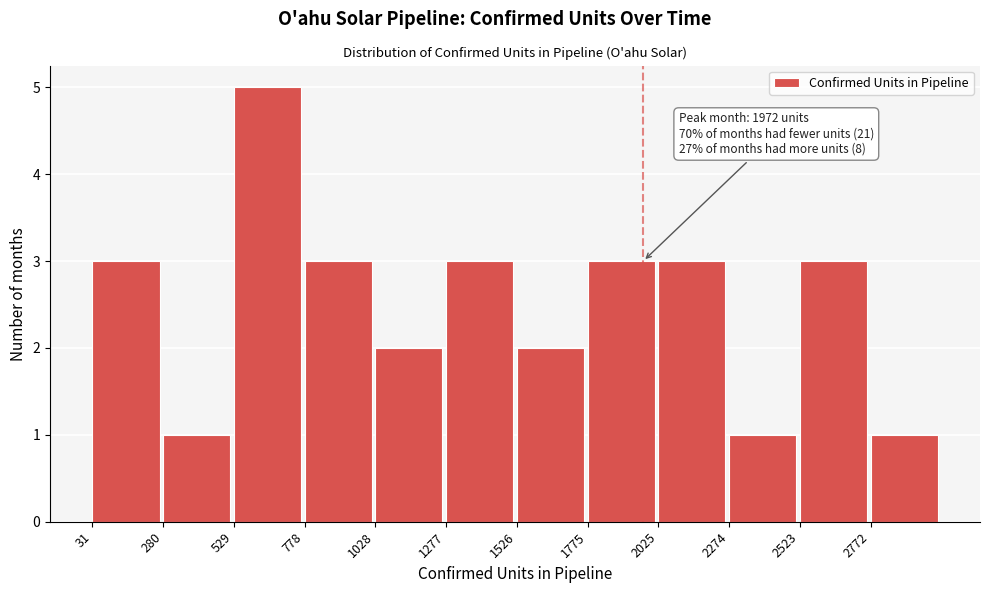

Which range on the x-axis has the tallest bar?

550 to 800